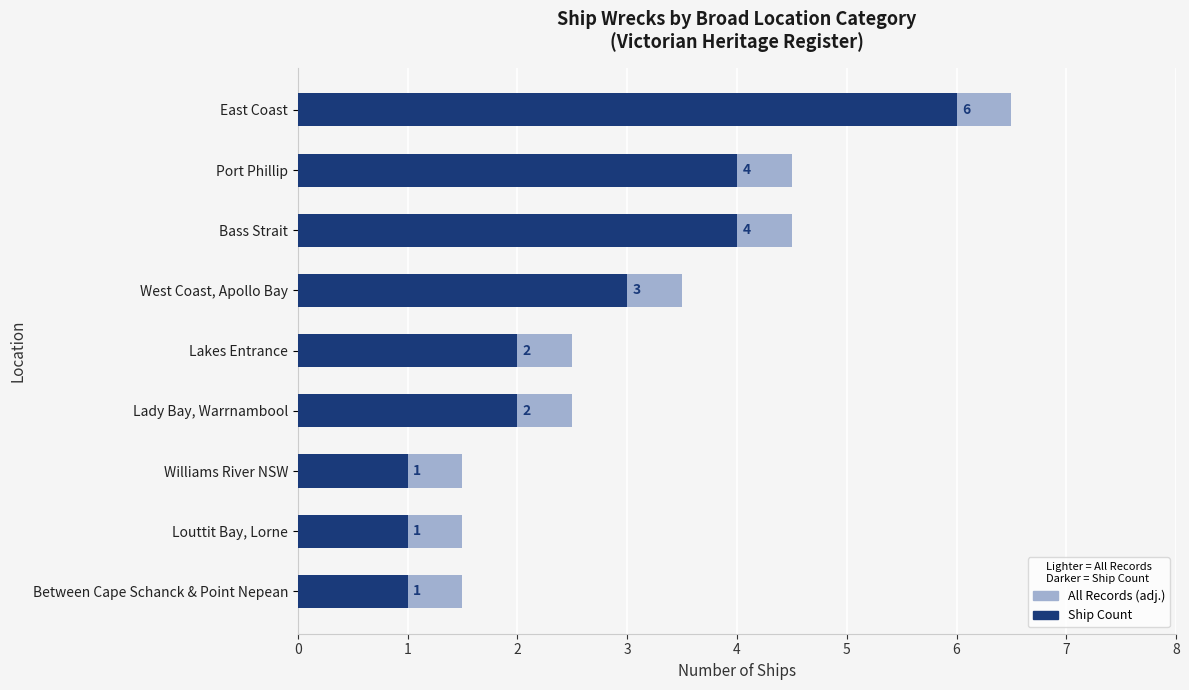

Which series has the largest total across all categories?

All Records